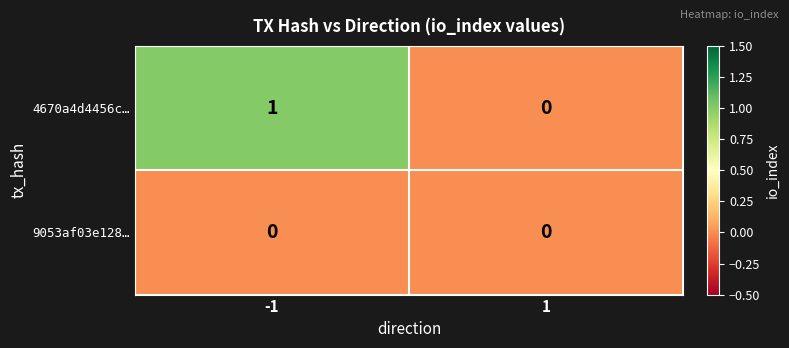

Which series has the widest spread of values?

4670a4d4456c…